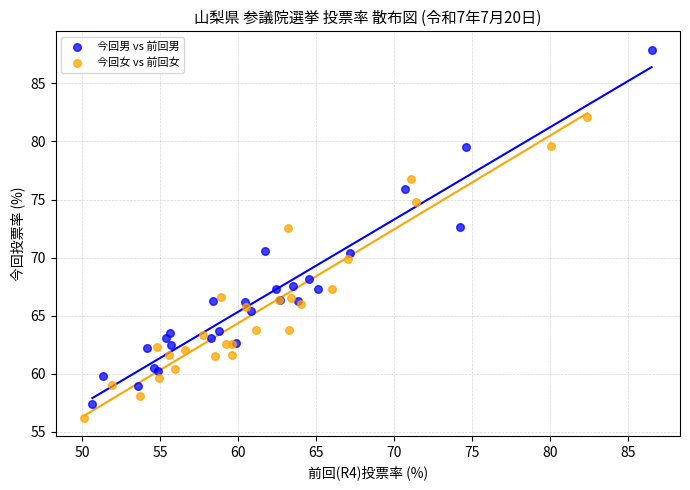

What are all the series names shown in the legend?

今回男 vs 前回男, 今回女 vs 前回女